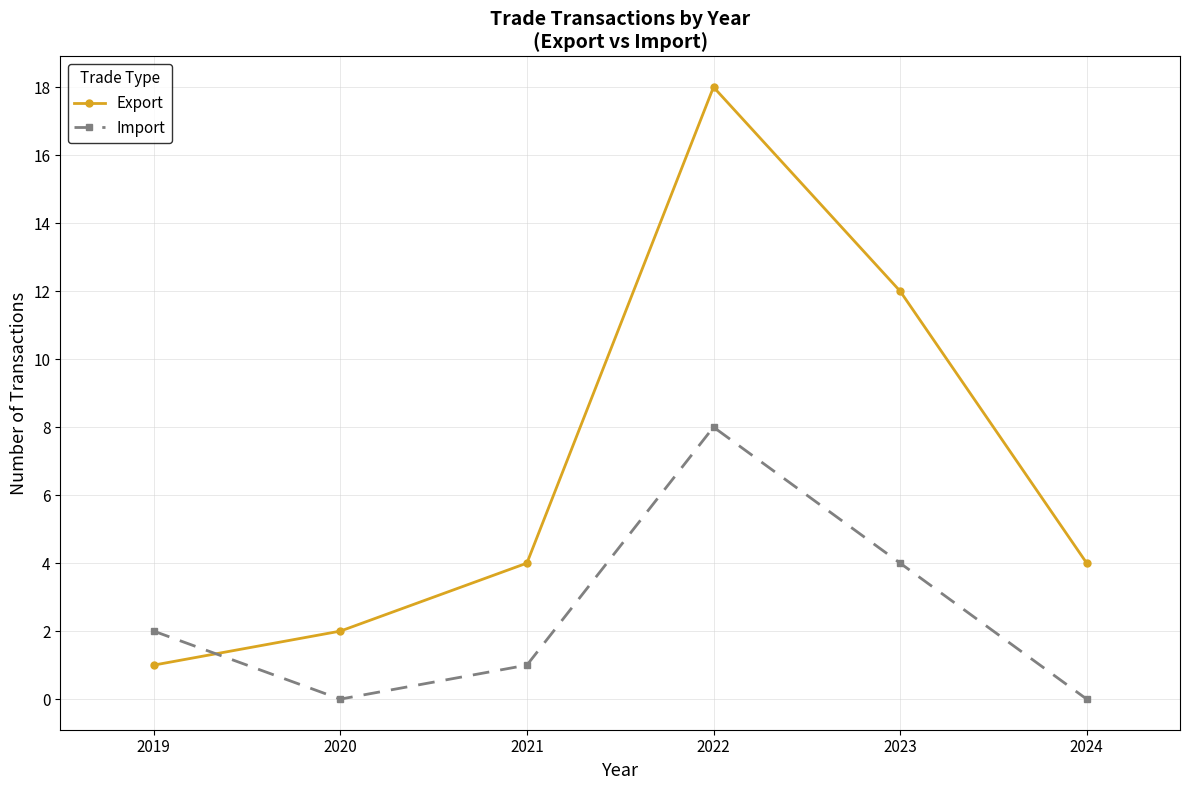

At which label is Import closest to 4?

2023